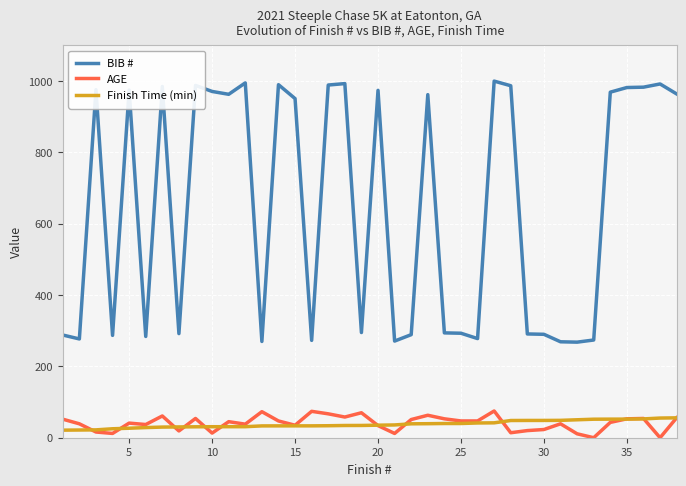

What is the difference between the maximum and minimum values in the Finish Time (min) series?

34.5